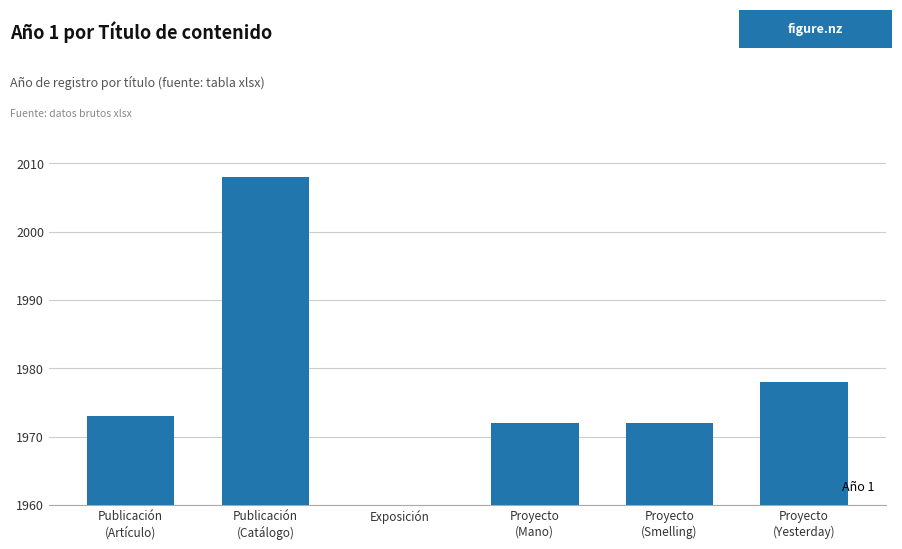

Are the bars grouped side by side (vs. stacked)?

No